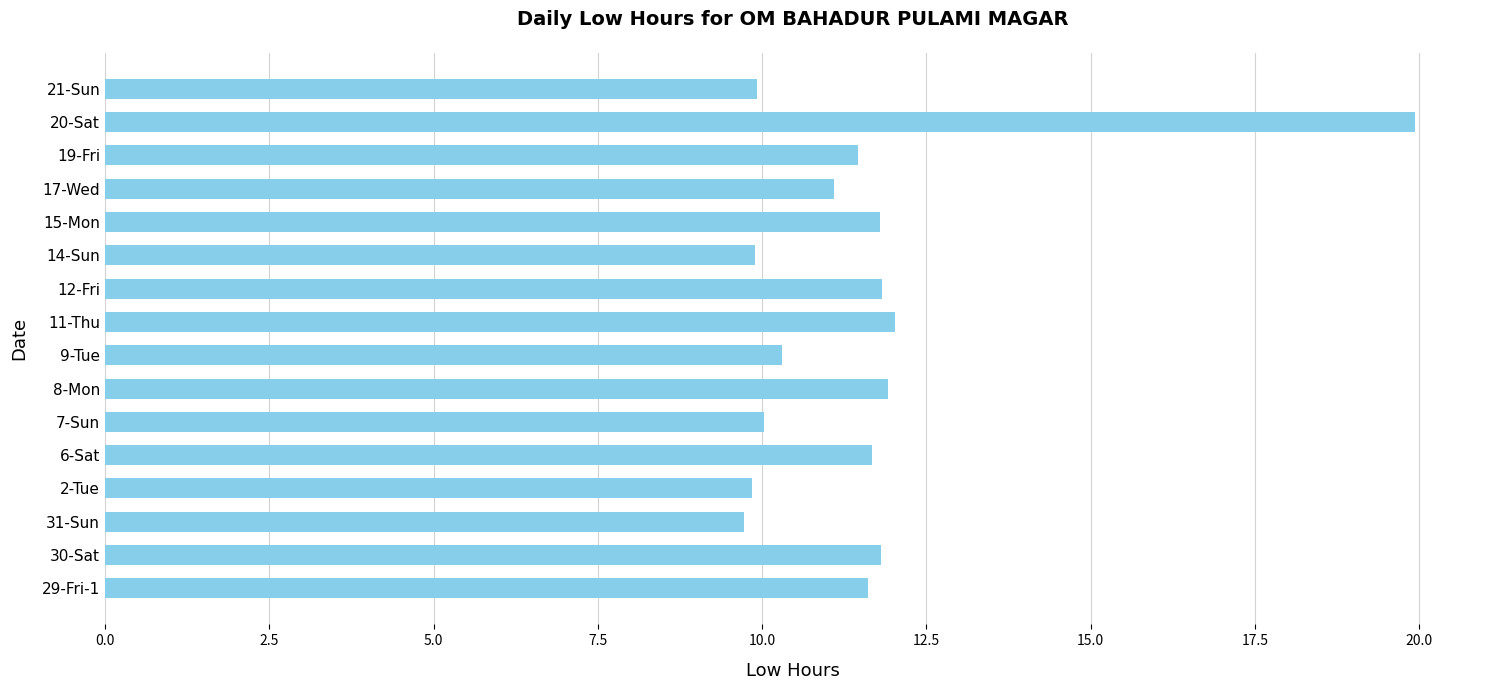

Is it true that the value at 19-Fri is 16.8?

False